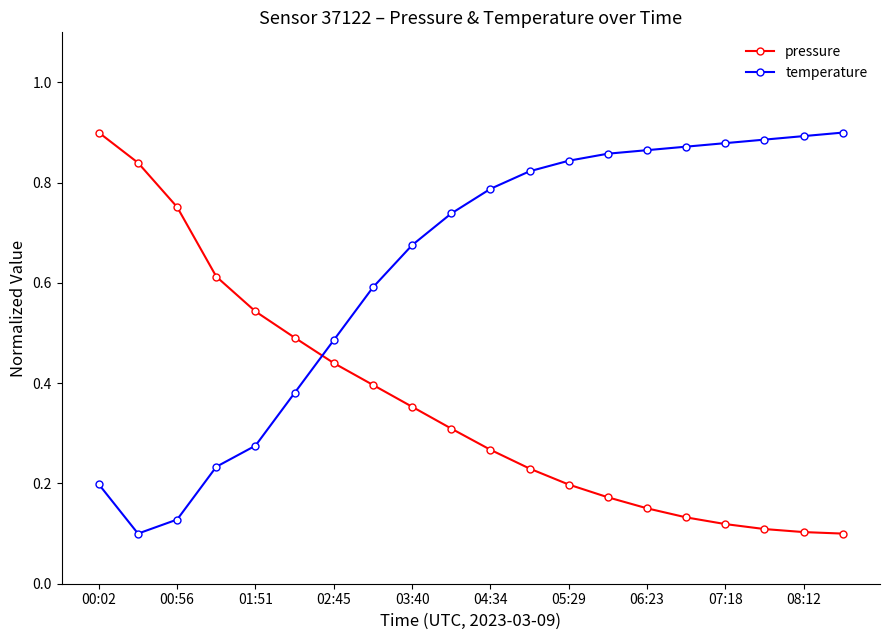

At how many categories does at least one series exceed 0?

20